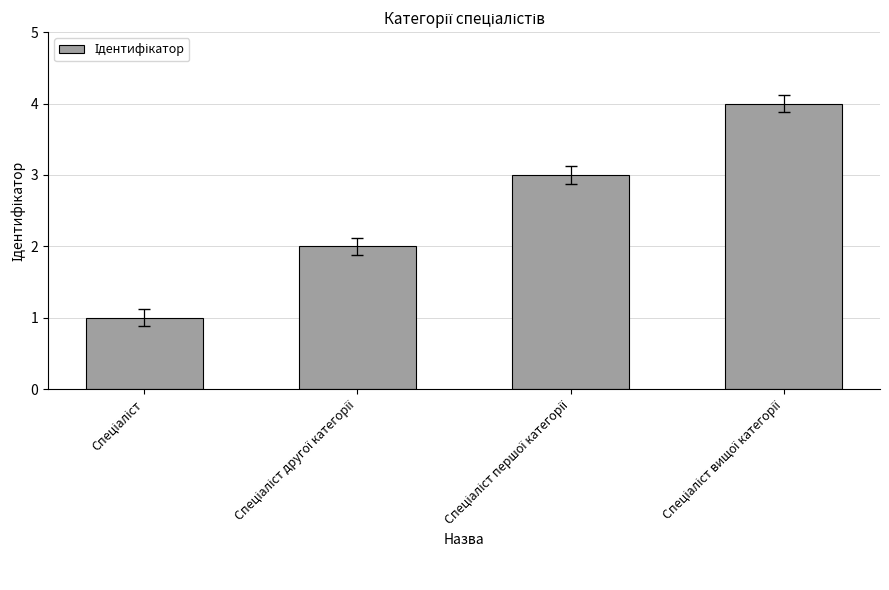

Reading left to right, list all the values displayed in this chart.

1	2	3	4